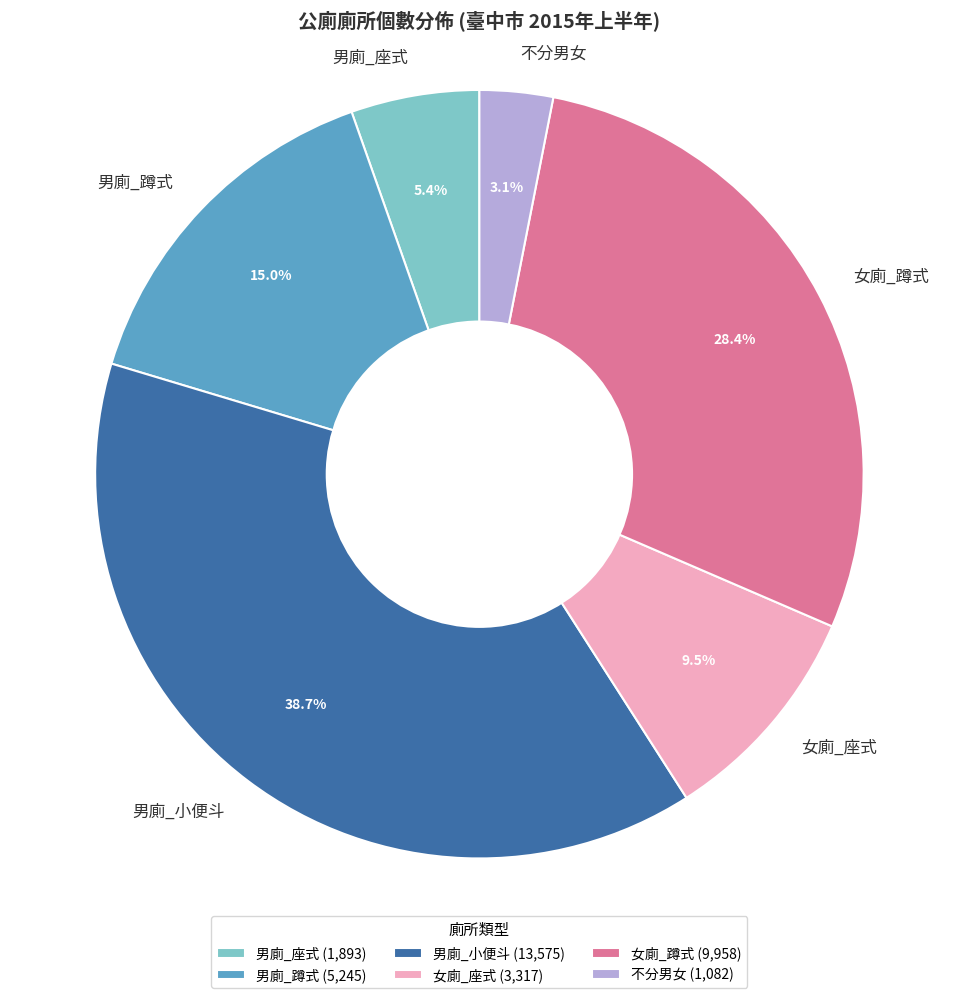

What portion of the pie excludes 不分男女?

96.9%